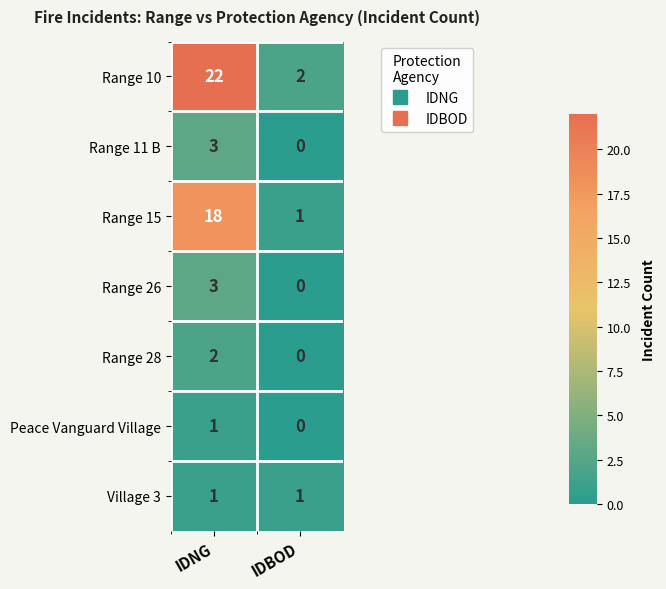

Which series has the widest spread of values?

Range 10